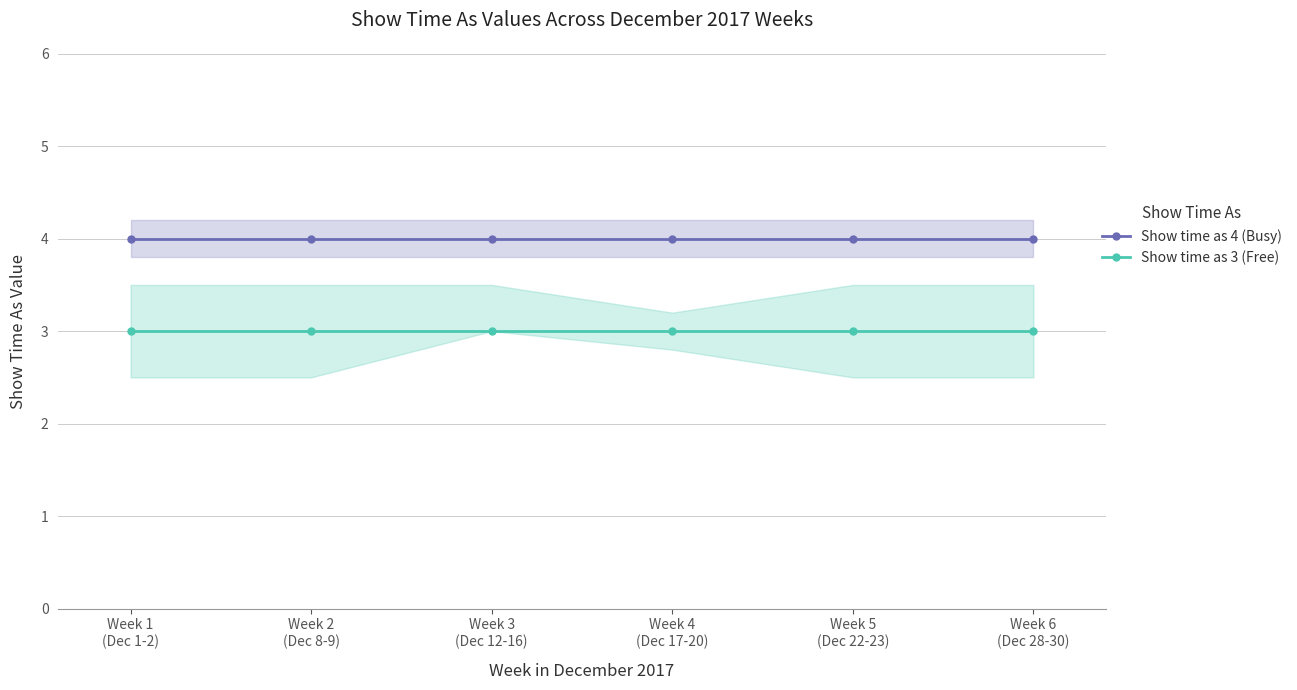

What is the sum of the Show time as 3 (Free) values at Week 4
(Dec 17-20) and Week 3
(Dec 12-16)?

6